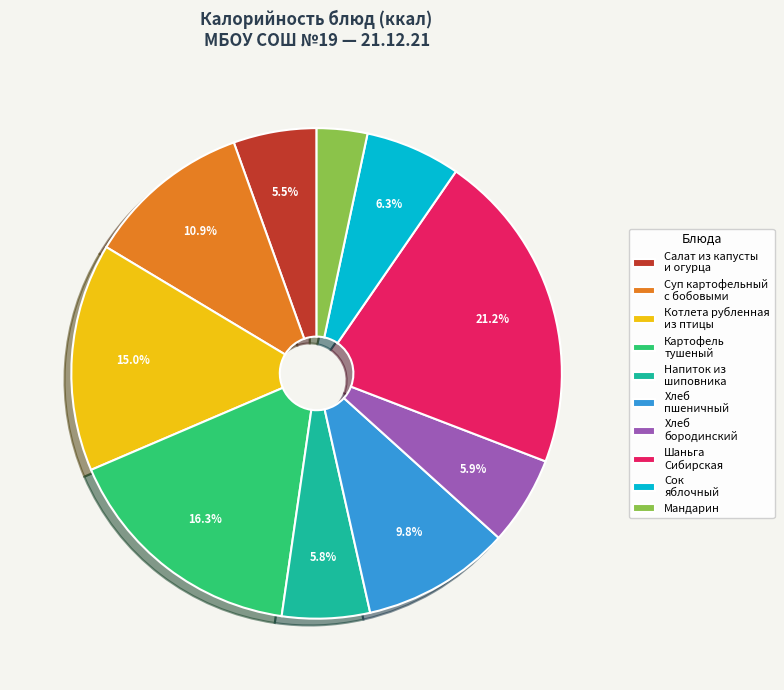

Is there a majority slice in this chart?

No